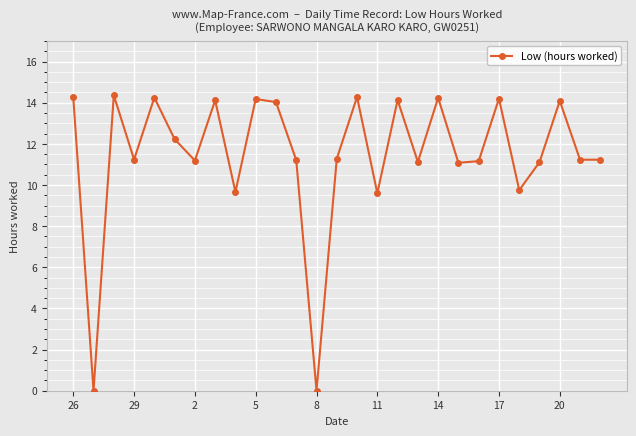

Is this an area chart (filled region under the line)?

No